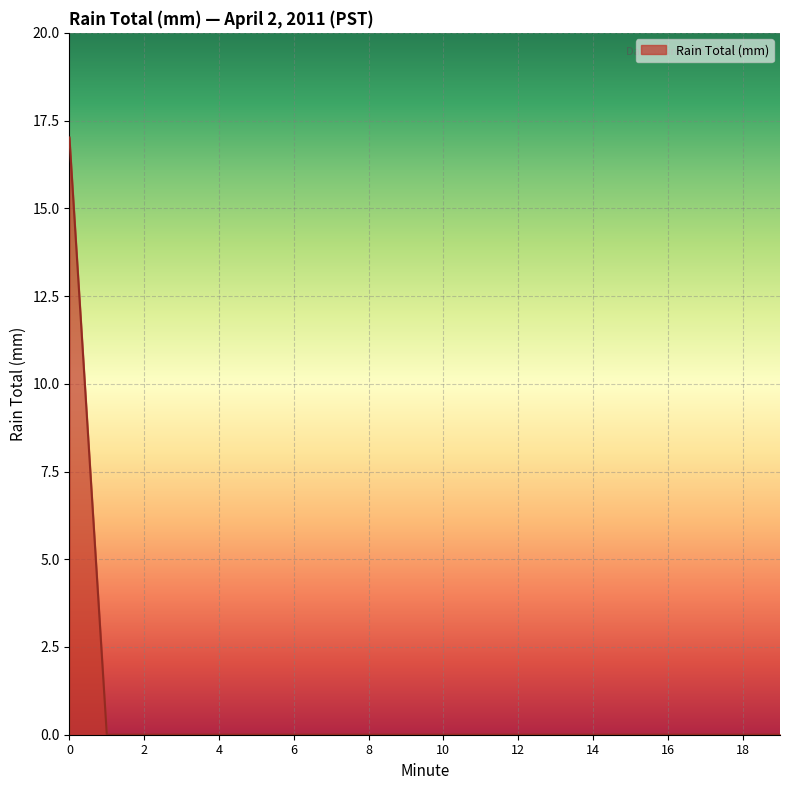

What is the greatest value displayed?

17.0